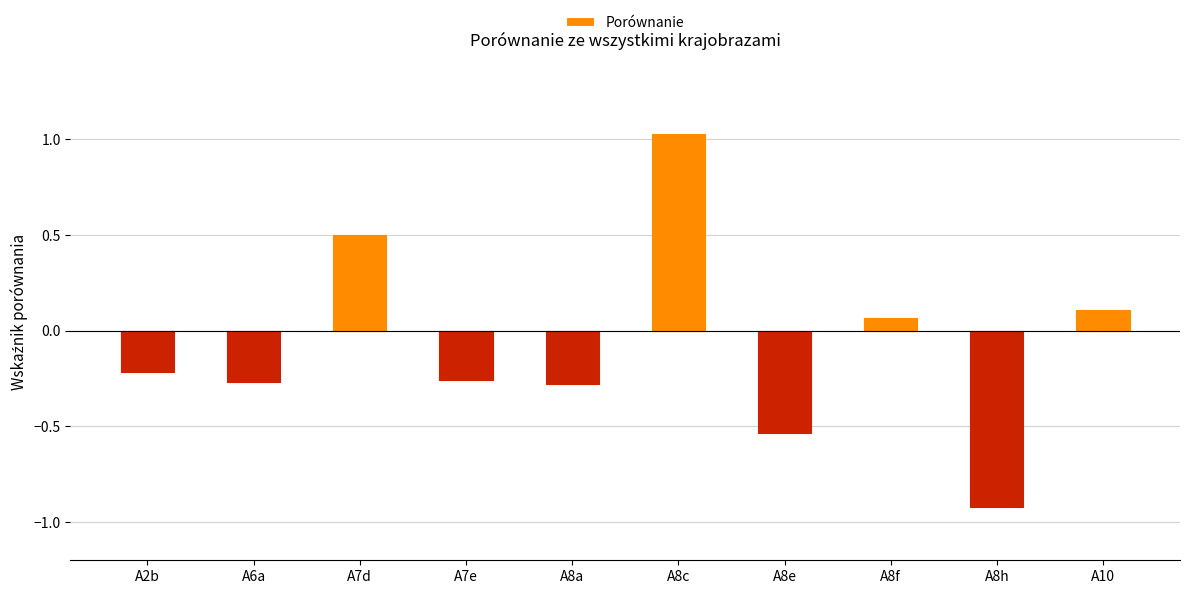

How many categories are shown in the chart?

10